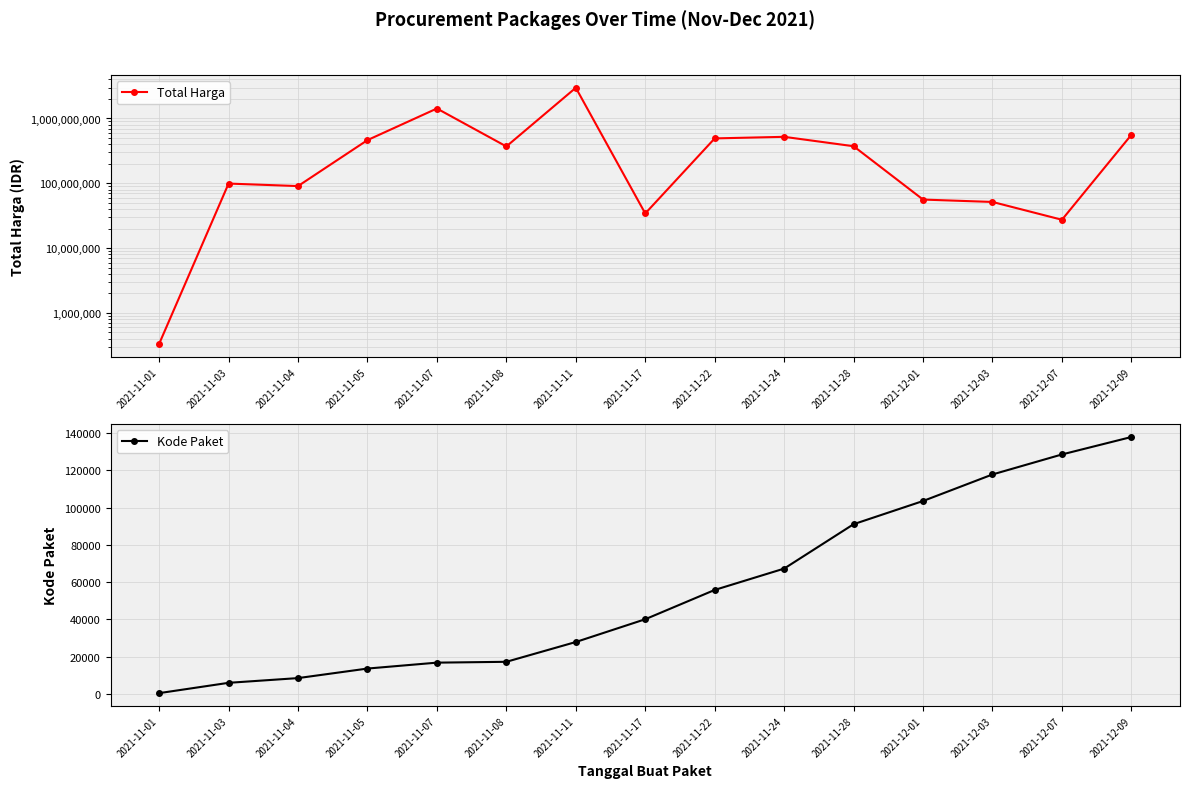

Rank the series by their maximum value, from lowest to highest.

Kode Paket, Total Harga